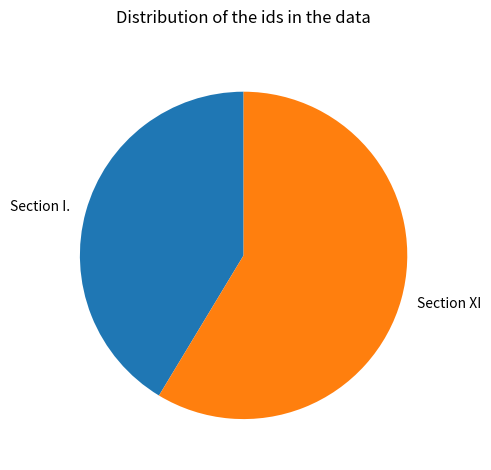

Is it true that Section I. is 27% of the pie?

False